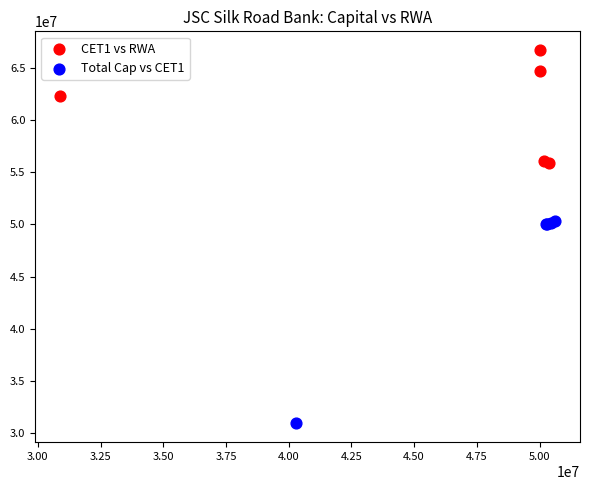

Which series has the largest Y range (max minus min)?

Total Cap vs CET1